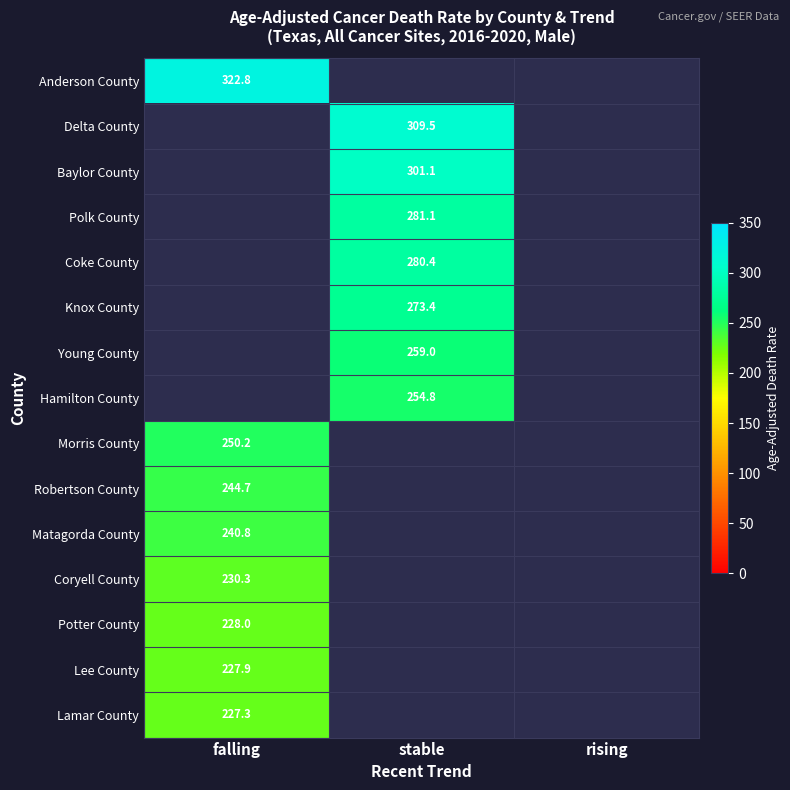

Is it true that Lee County equals 227.9 at falling?

True